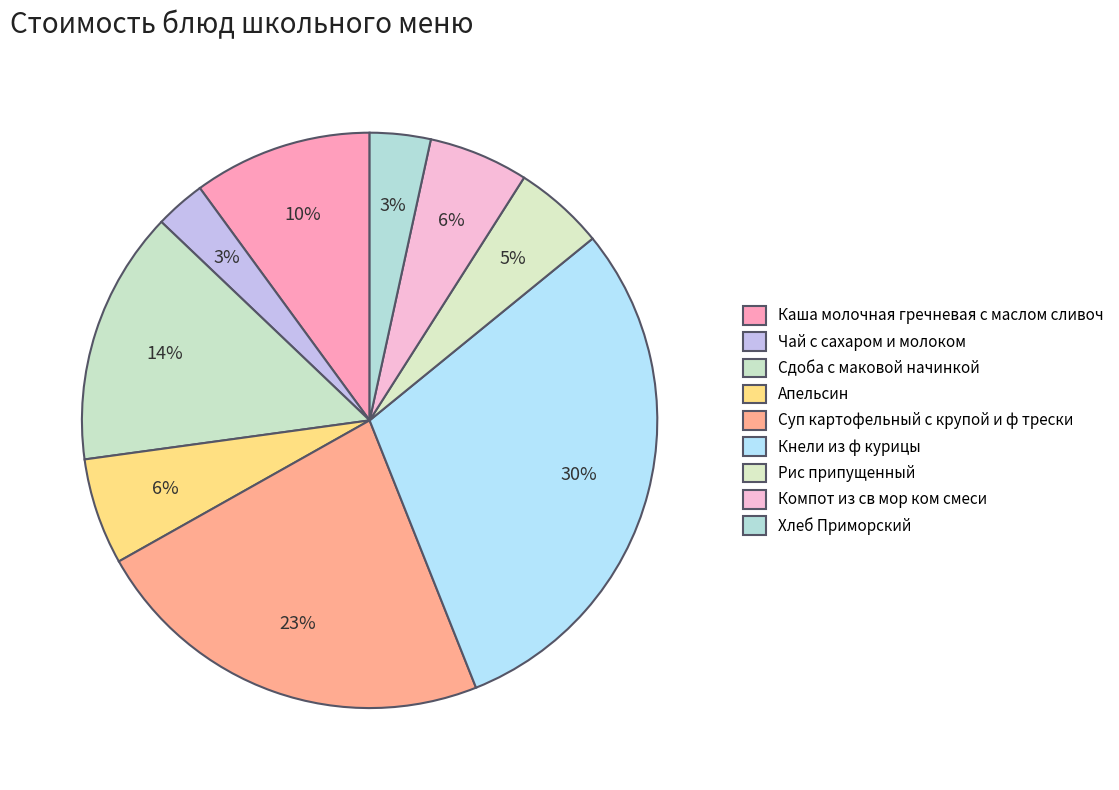

To the nearest percent, what is the combined percentage of Компот из св мор ком смеси and Хлеб Приморский?

9%